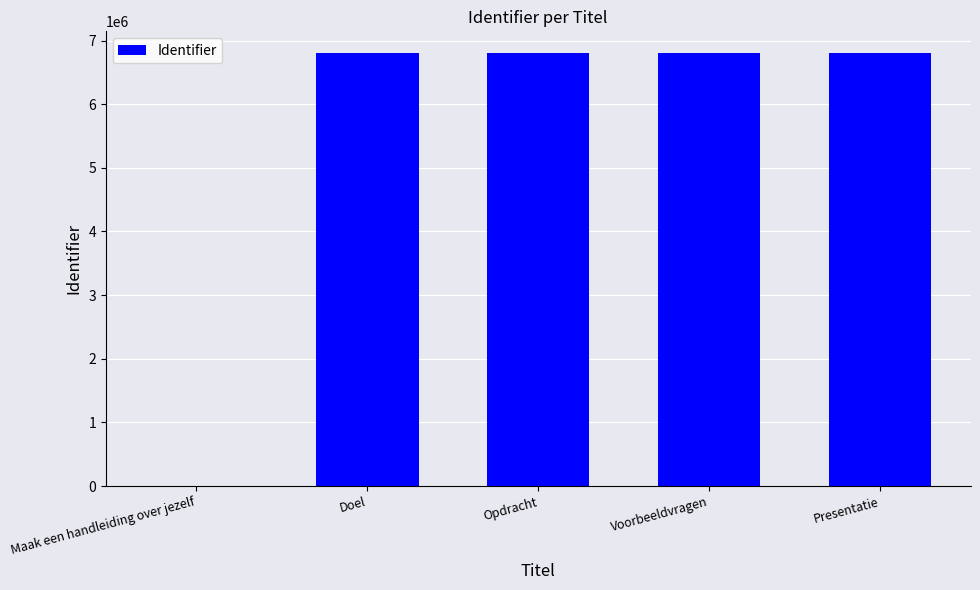

Read the value at Doel.

6804105